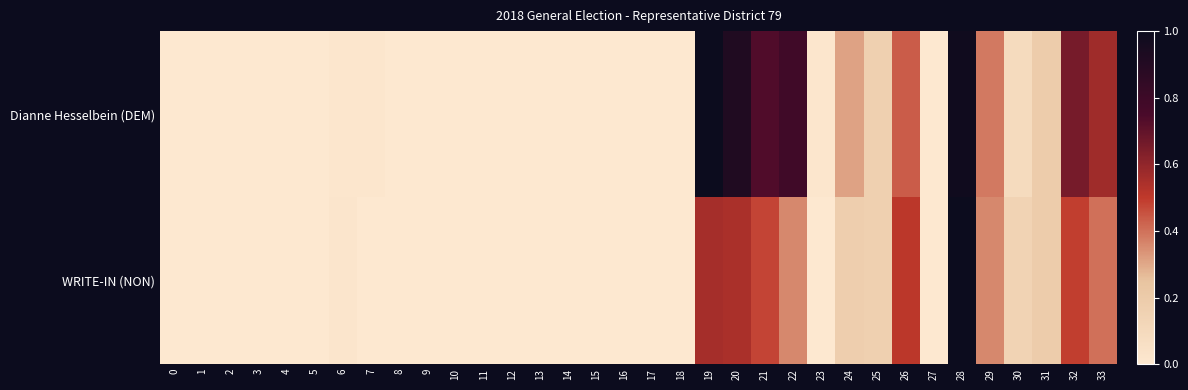

What is the spread (max minus min) of values at 33?

0.2